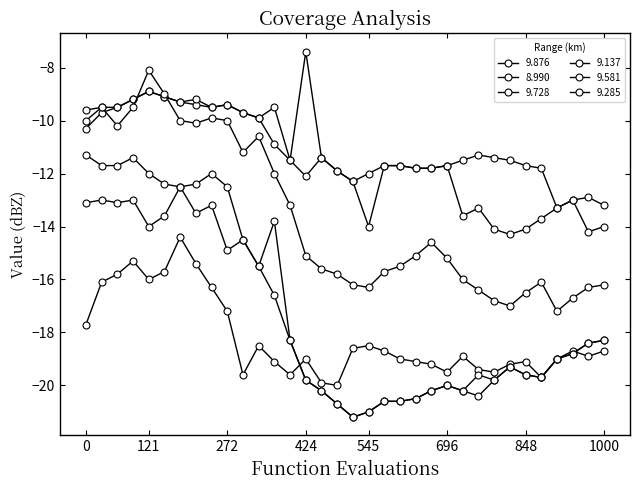

How many data points in 8.990 are less than -11?

21